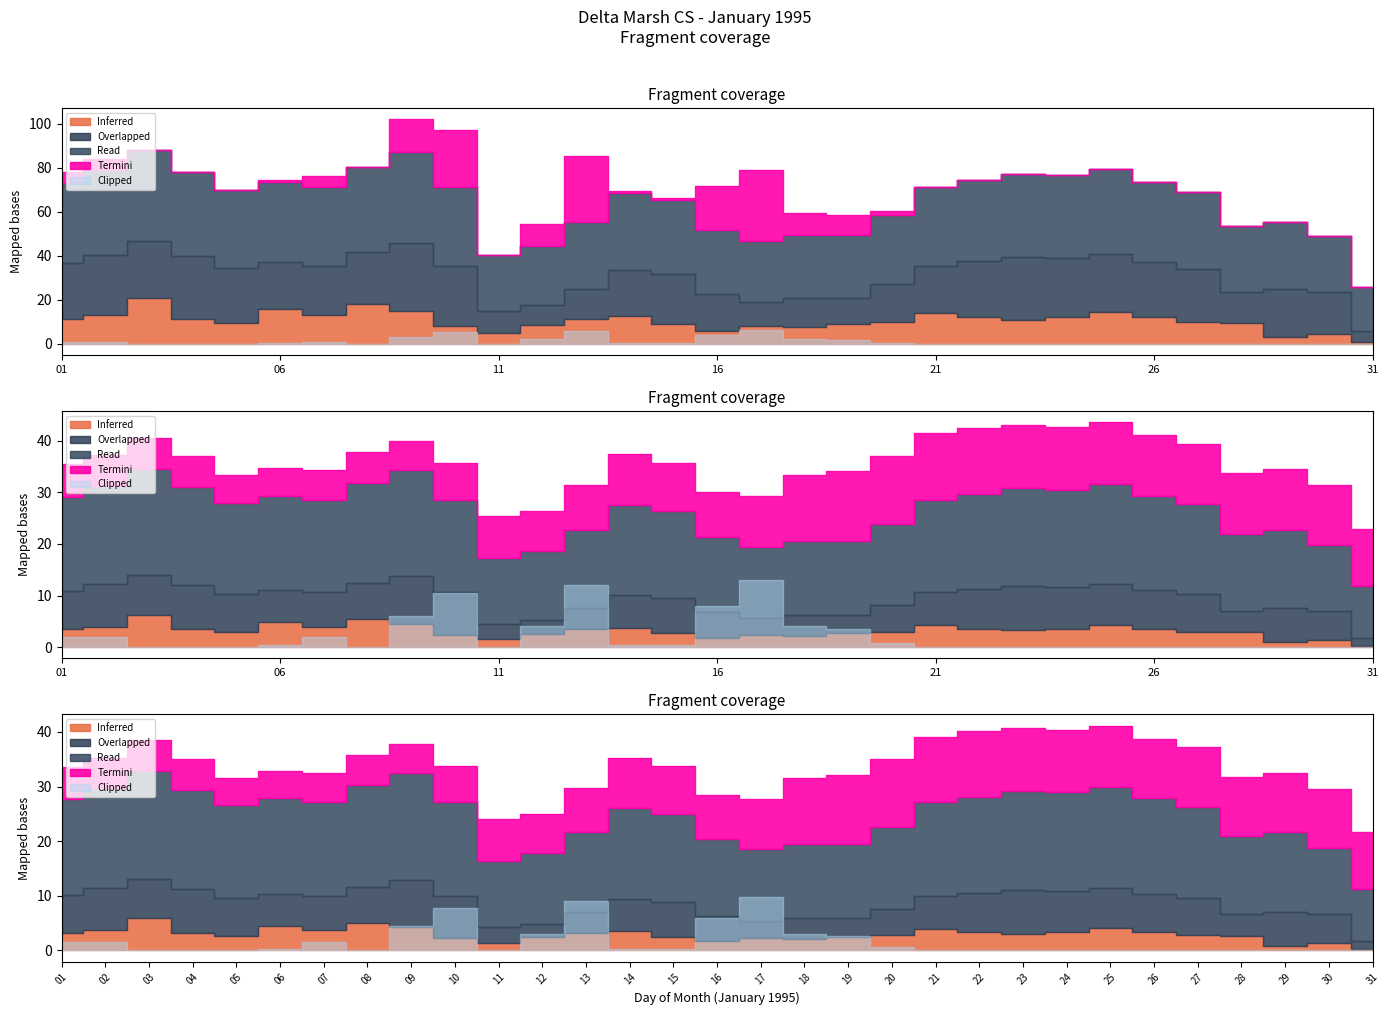

True or false: Read has more than 0 points higher than both neighbors.

True